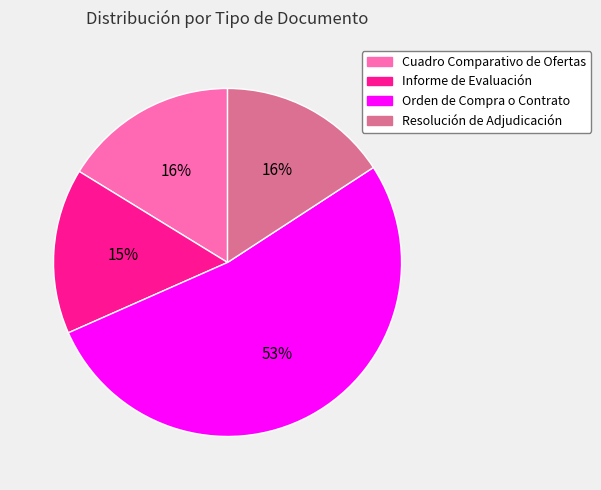

To the nearest percent, what is the difference between the Resolución de Adjudicación and Orden de Compra o Contrato slice percentages?

37%